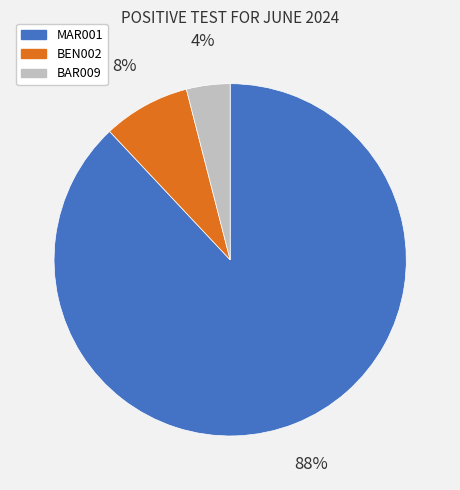

Which category has the smallest portion of the pie?

BAR009